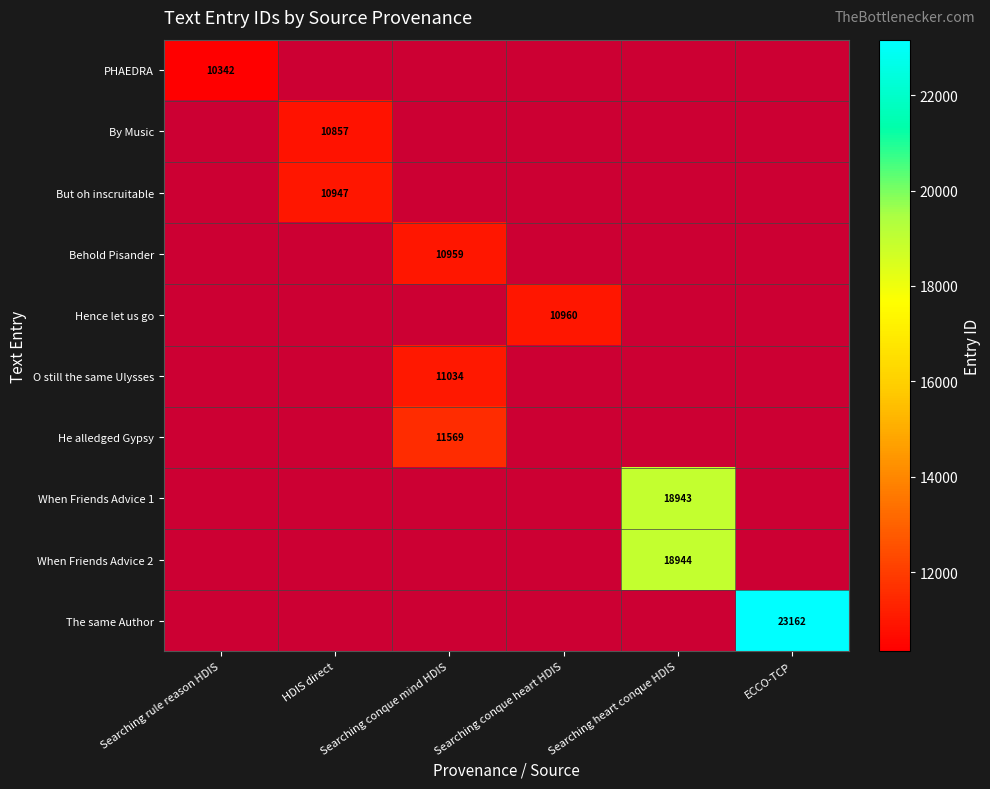

True or false: When Friends Advice 1 has a value of 8672 at Searching heart conque HDIS.

False